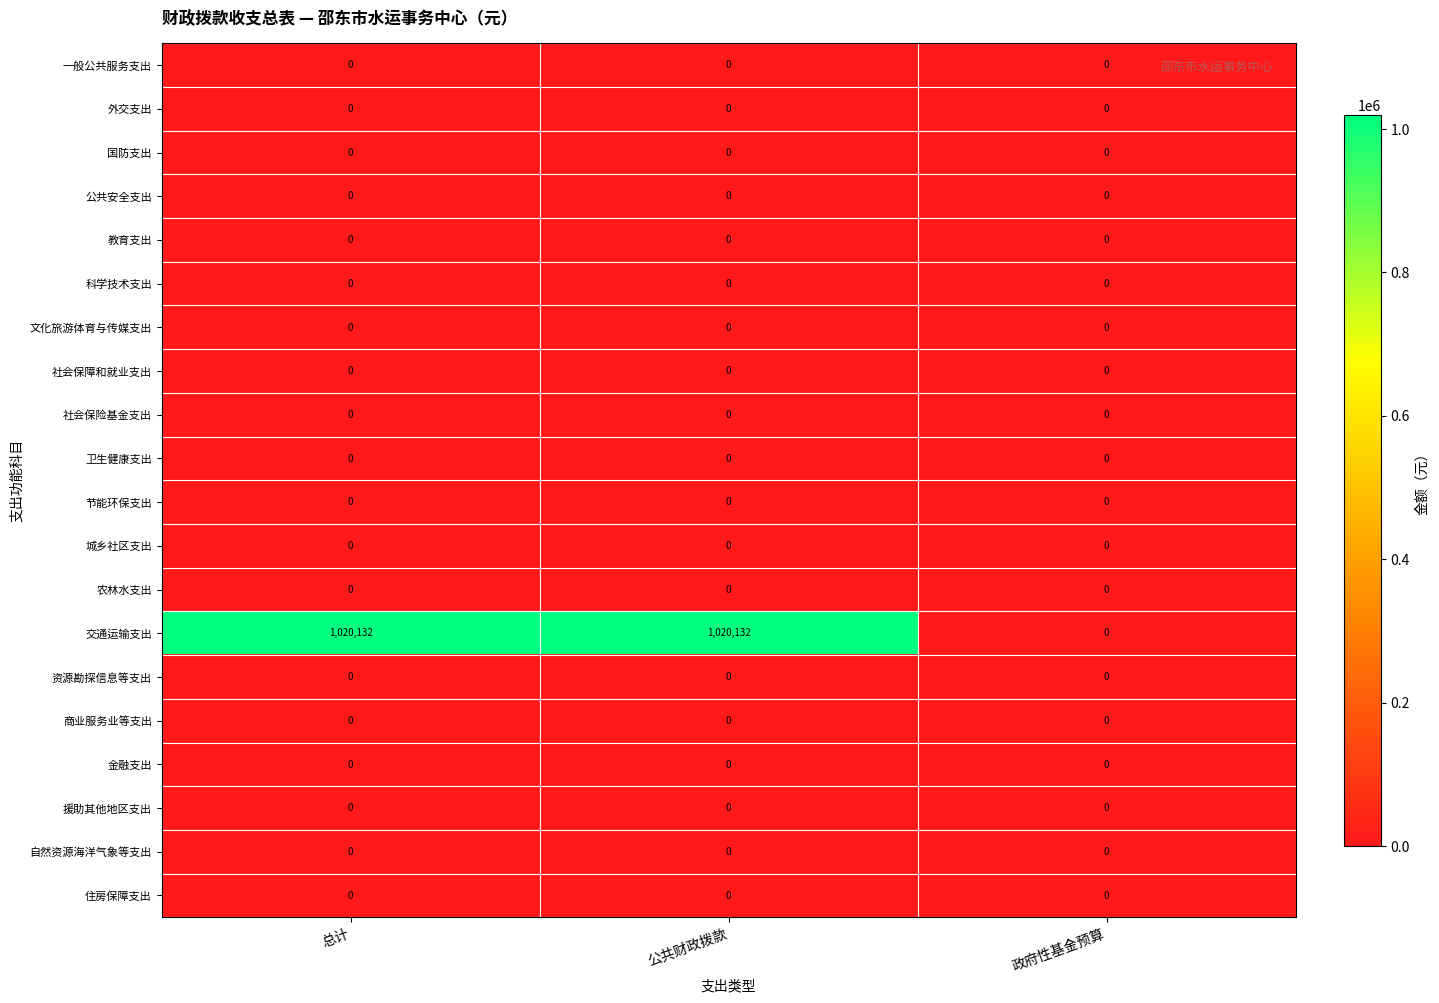

Is it true that 社会保障和就业支出 equals 0 at 总计?

True